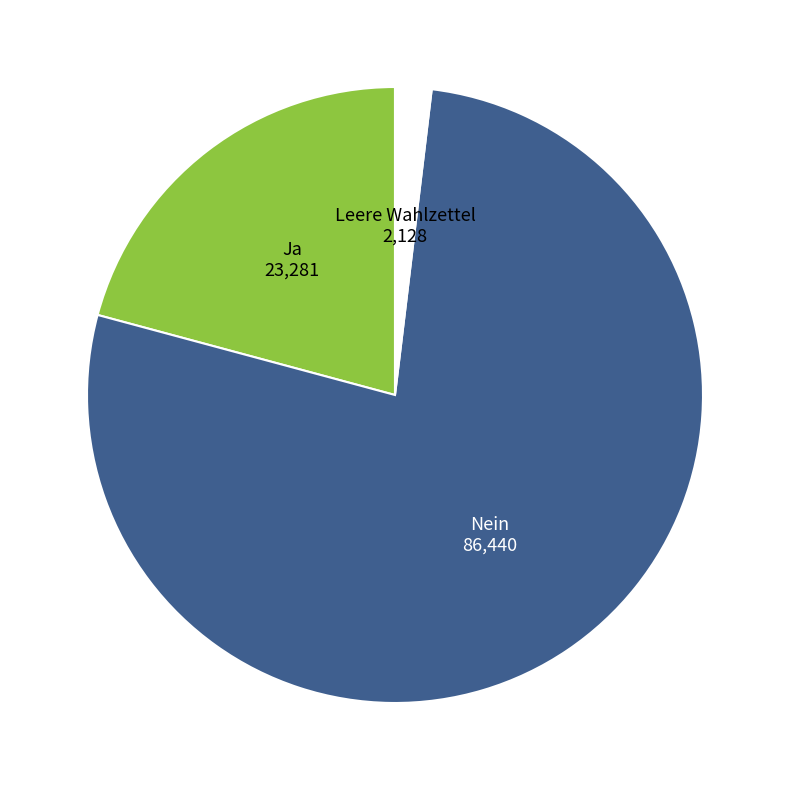

Is there any slice that represents more than half of the pie?

Yes